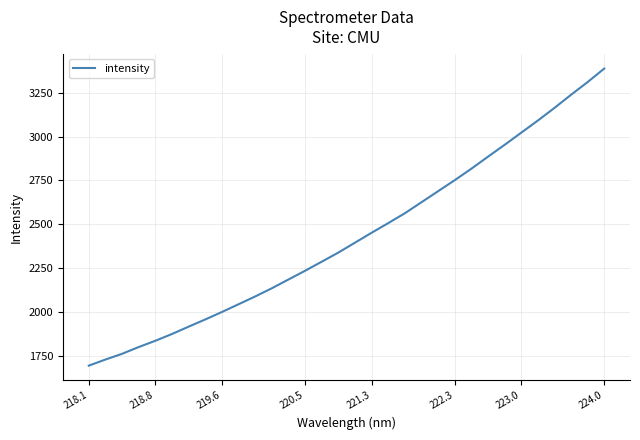

What is the minimum value shown in the chart?

1693.4